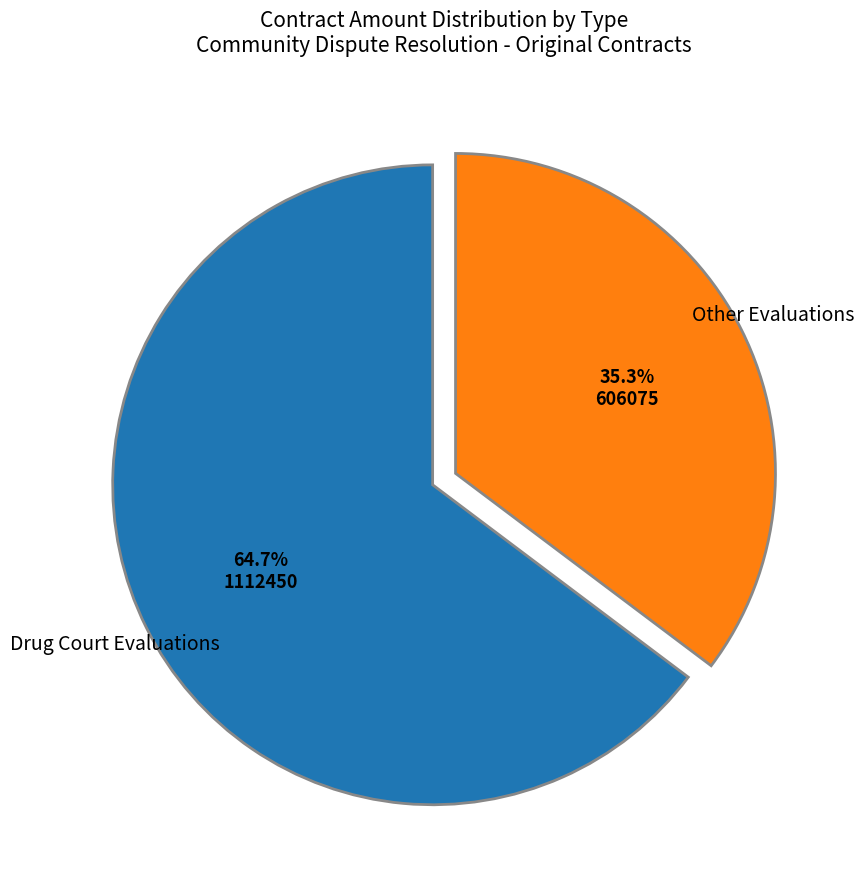

To the nearest percent, what is the average slice percentage?

50%